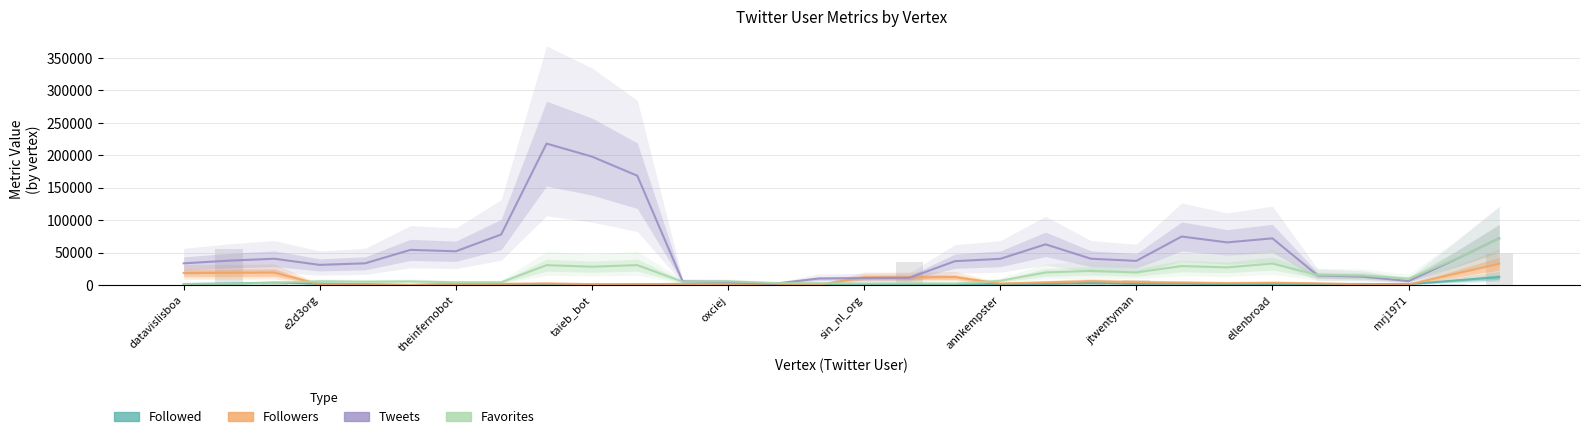

What is the difference between the maximum and second lowest values in the Favorites series?

69419.0